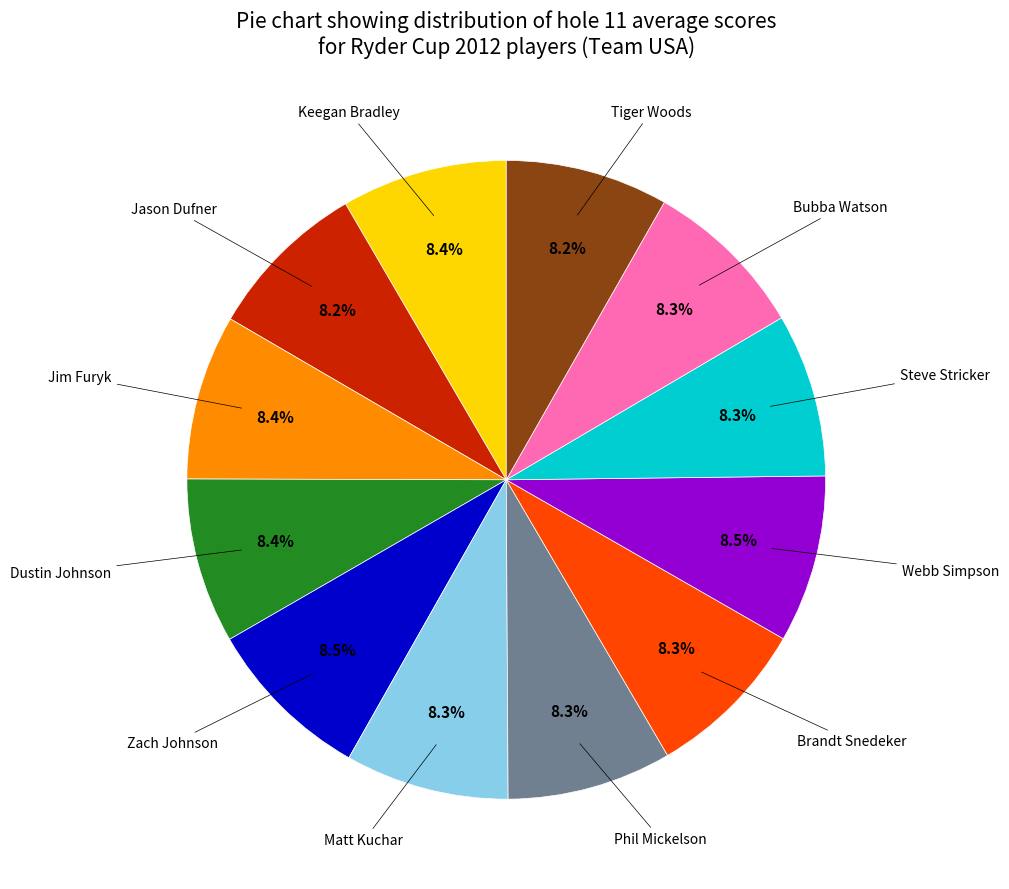

Is there a majority slice in this chart?

No